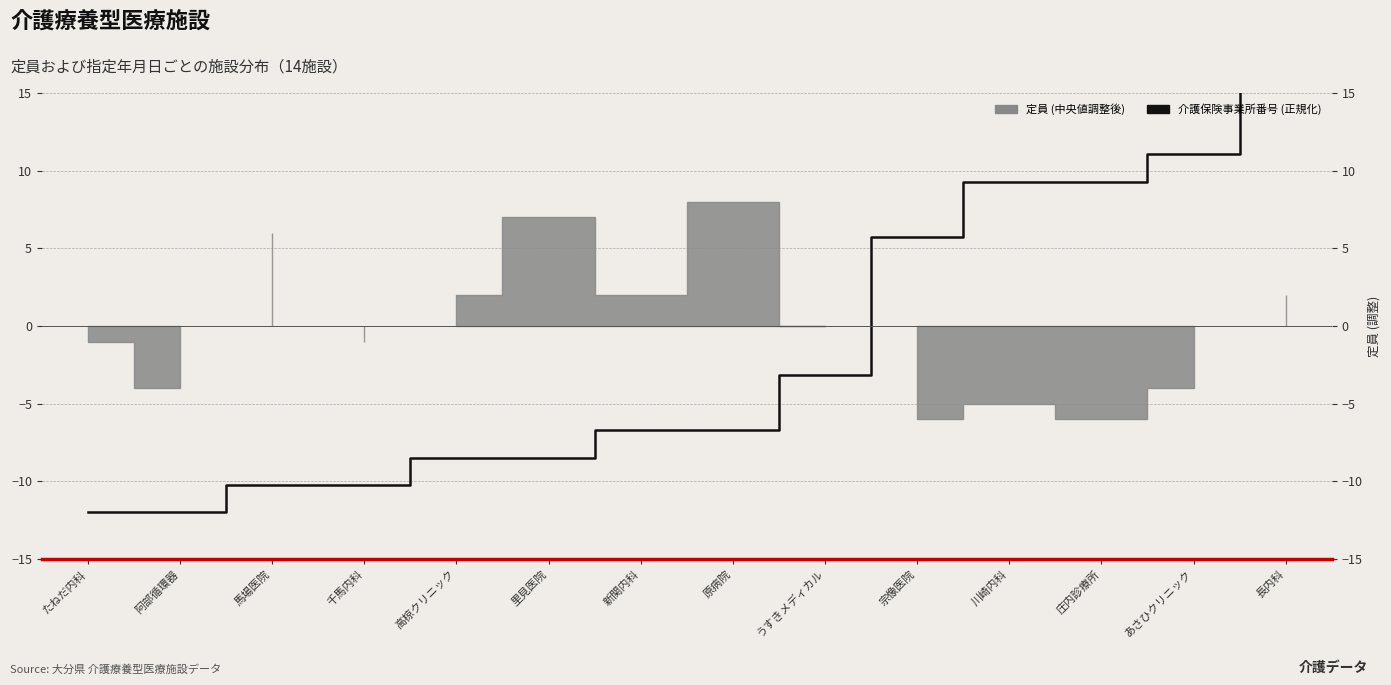

Reading right to left, what are all the values shown in this chart?

長内科=36.0	あさひクリニック=11.1	庄内診療所=9.3	川崎内科=9.3	宗像医院=5.7	うすきメディカル=-3.2	原病院=-6.7	新関内科=-6.7	里見医院=-8.5	高椋クリニック=-8.5	千馬内科=-10.2	馬場医院=-10.2	阿部循環器=-12.0	たねだ内科=-12.0